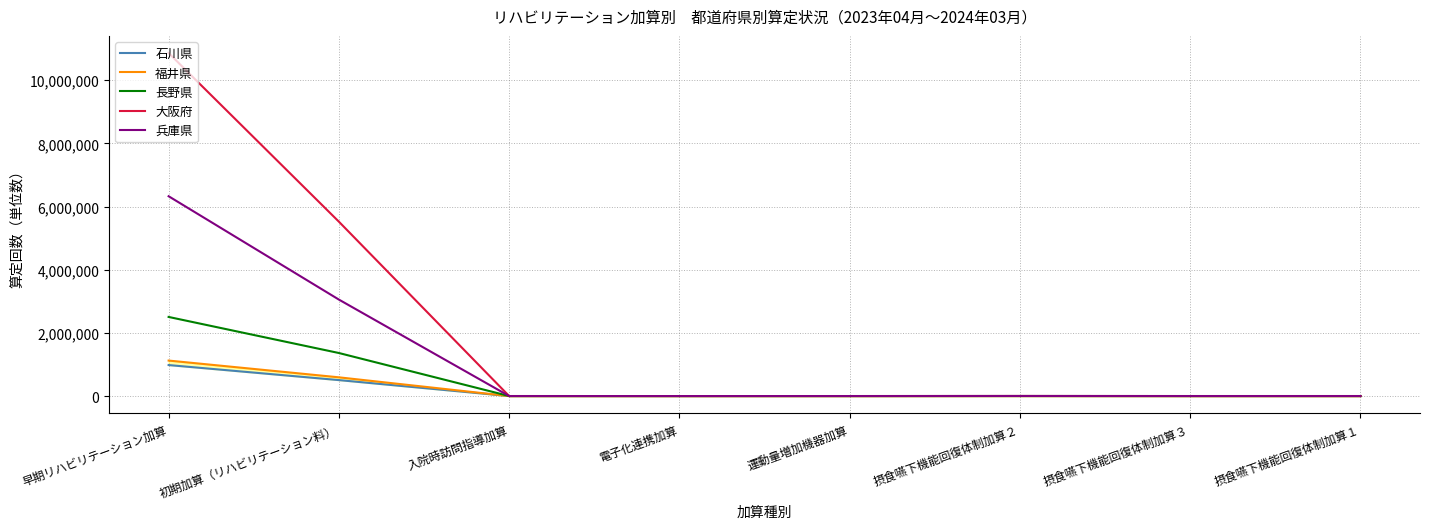

How many categories are shown in the chart?

8